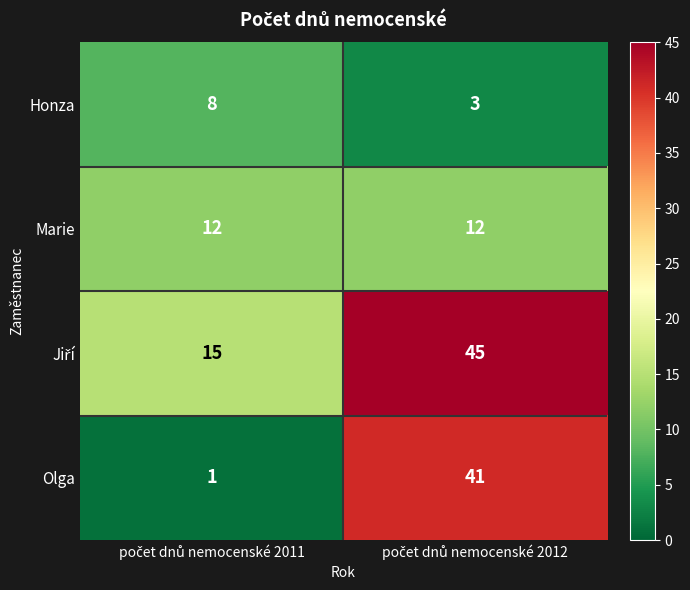

What is the average value of the Honza series?

6